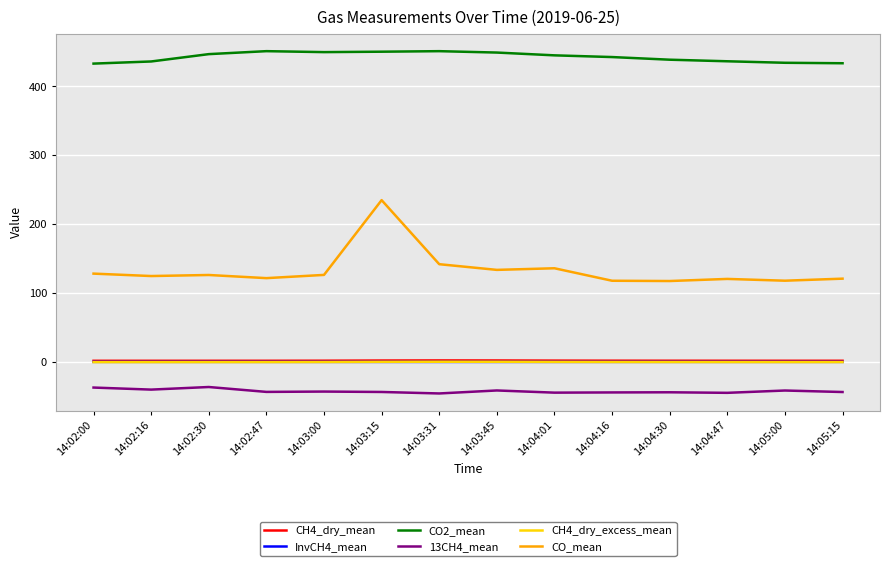

The value of CO_mean at 14:02:47 is 121.9. True or false?

True